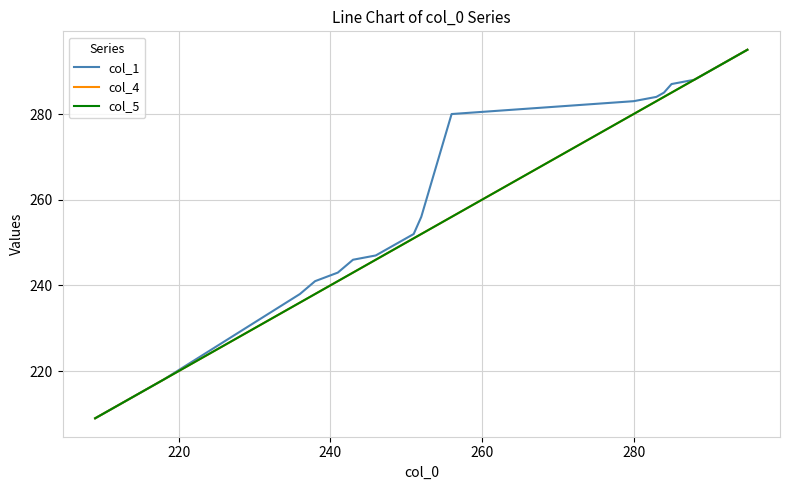

What is the minimum value for col_1?

209